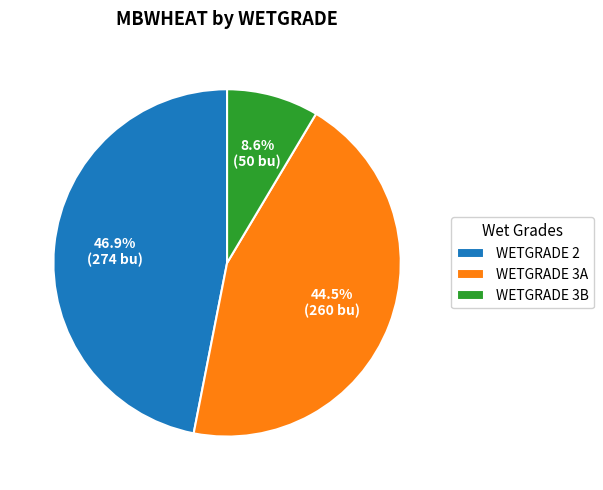

Does any single category account for the majority?

No